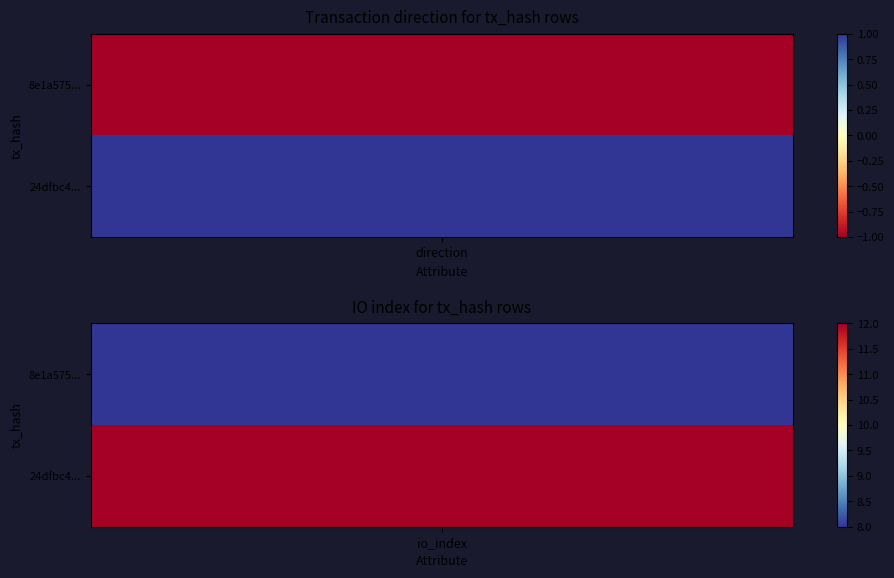

Which series changed the most between 0 and 1?

24dfbc469777eebe639e82b74b954f9cfaf0880